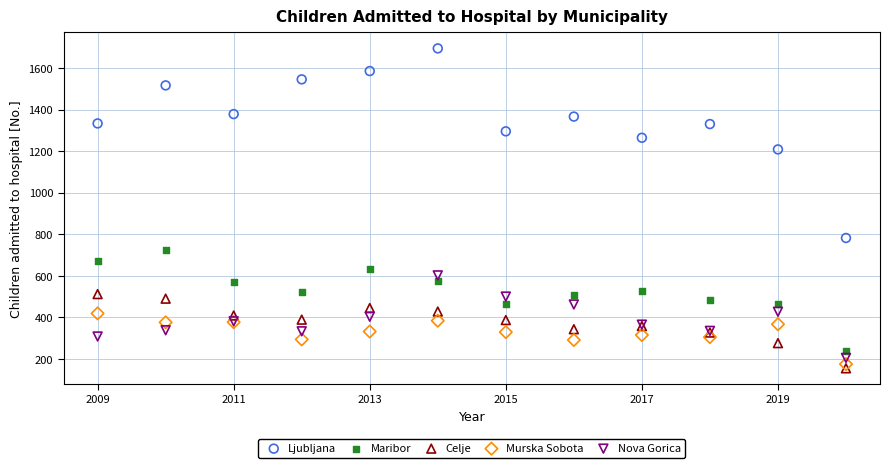

Across all series, what Y value is closest to 924?

782